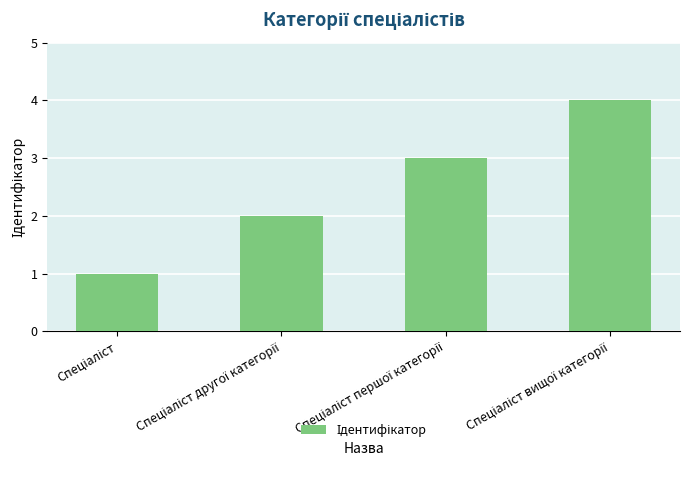

Reading left to right, transcribe all the data shown in this chart.

1	2	3	4